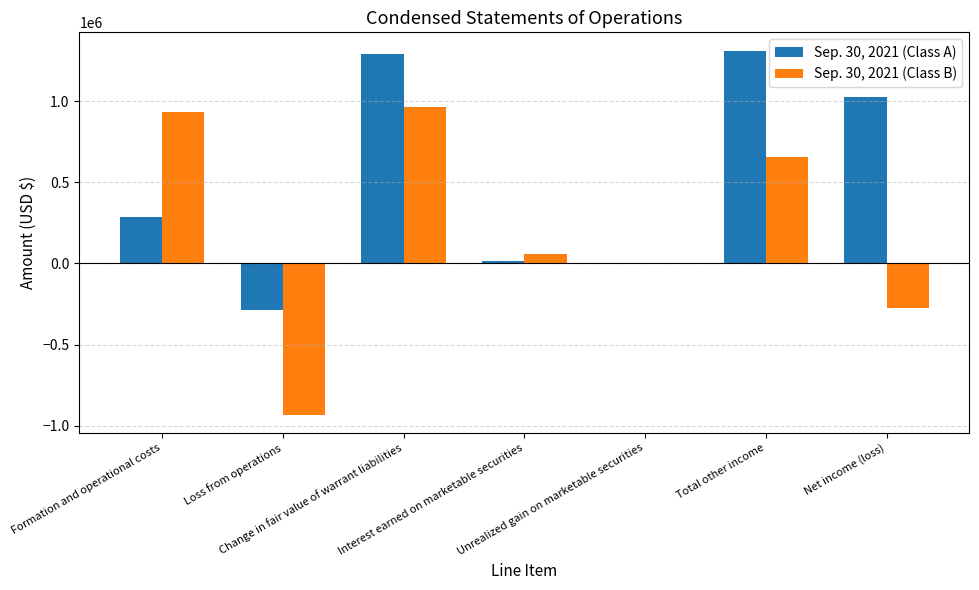

What is the maximum value shown in the chart?

1311961